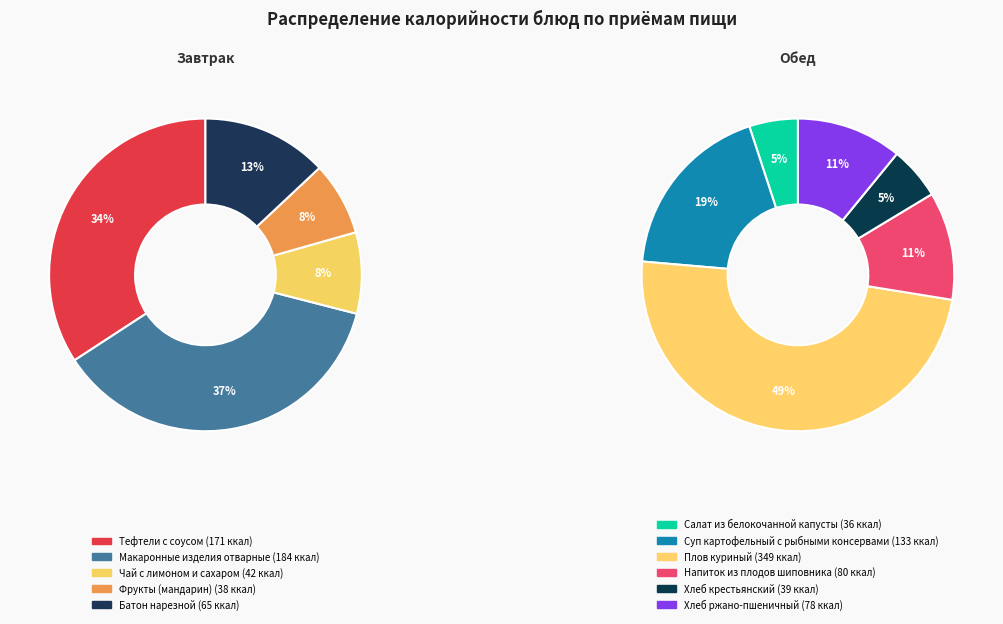

Count the number of slices in the pie.

11